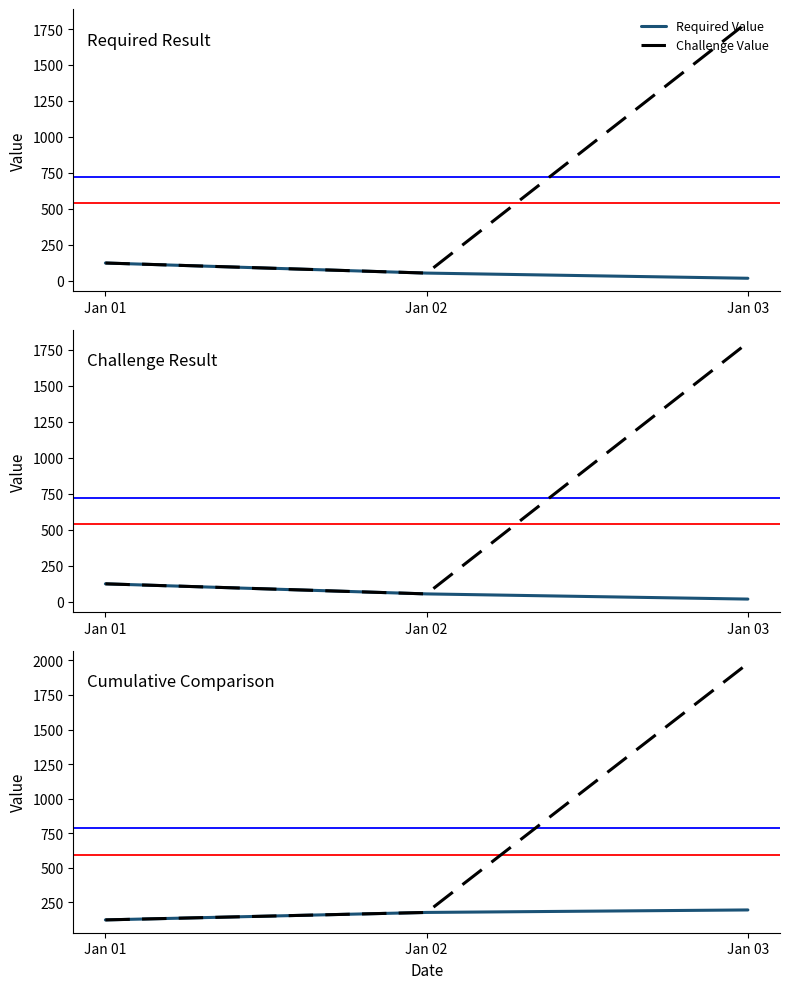

Reading left to right, list all the values displayed in this chart.

Required Value: 124	178	196
Challenge Value: 124	178	1978